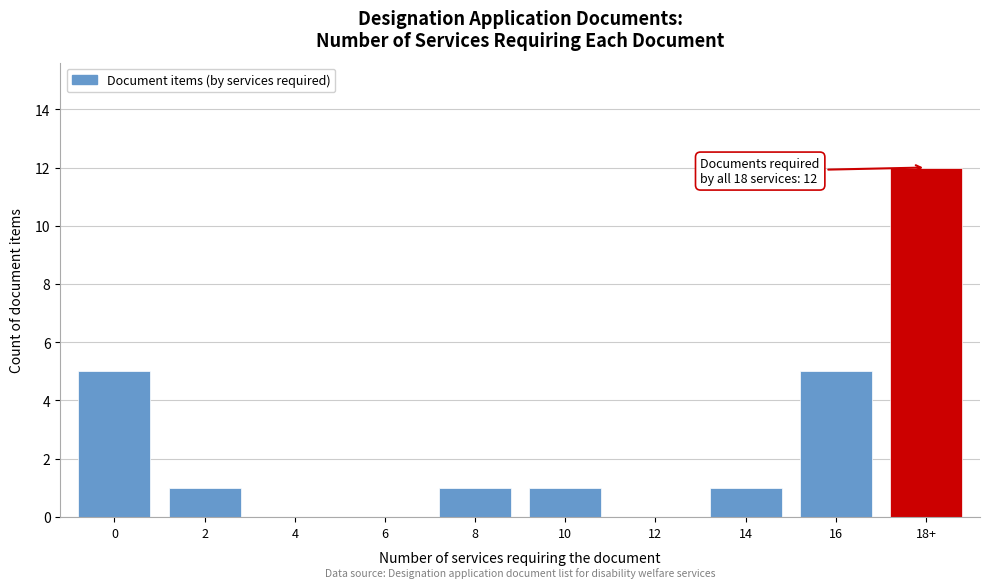

Reading right to left, transcribe all the data shown in this chart.

18+=12	16=5	14=1	12=0	10=1	8=1	6=0	4=0	2=1	0=5